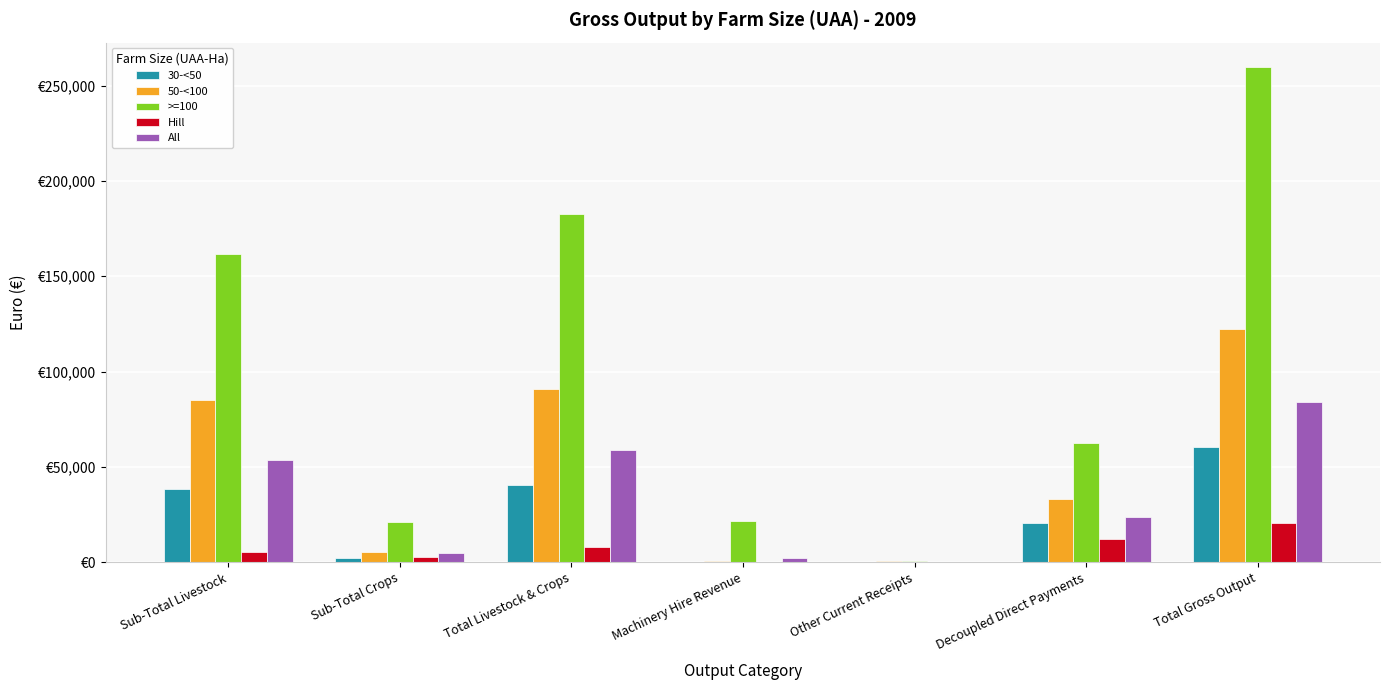

Which has a higher value, Total Livestock & Crops or Machinery Hire Revenue?

Total Livestock & Crops